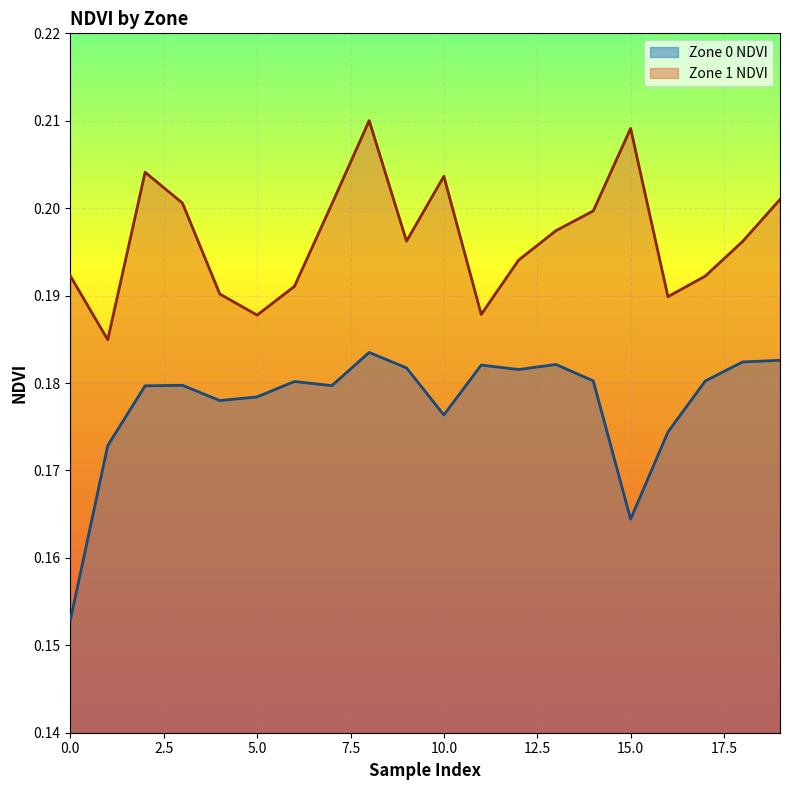

List the series in order of their peak value, highest first.

Zone 1 NDVI, Zone 0 NDVI